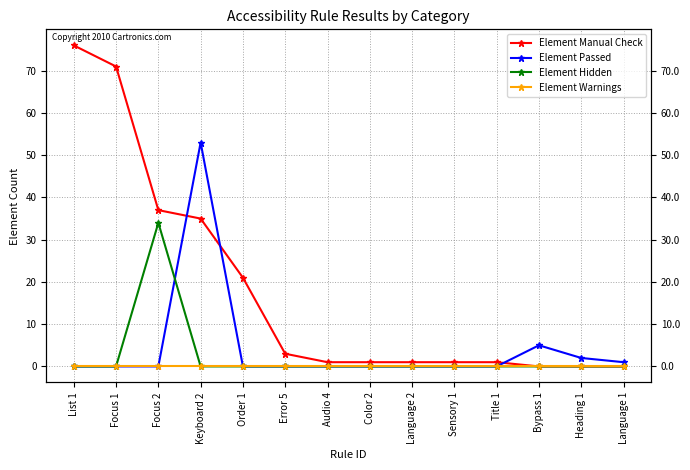

How many lines are shown in the chart?

4